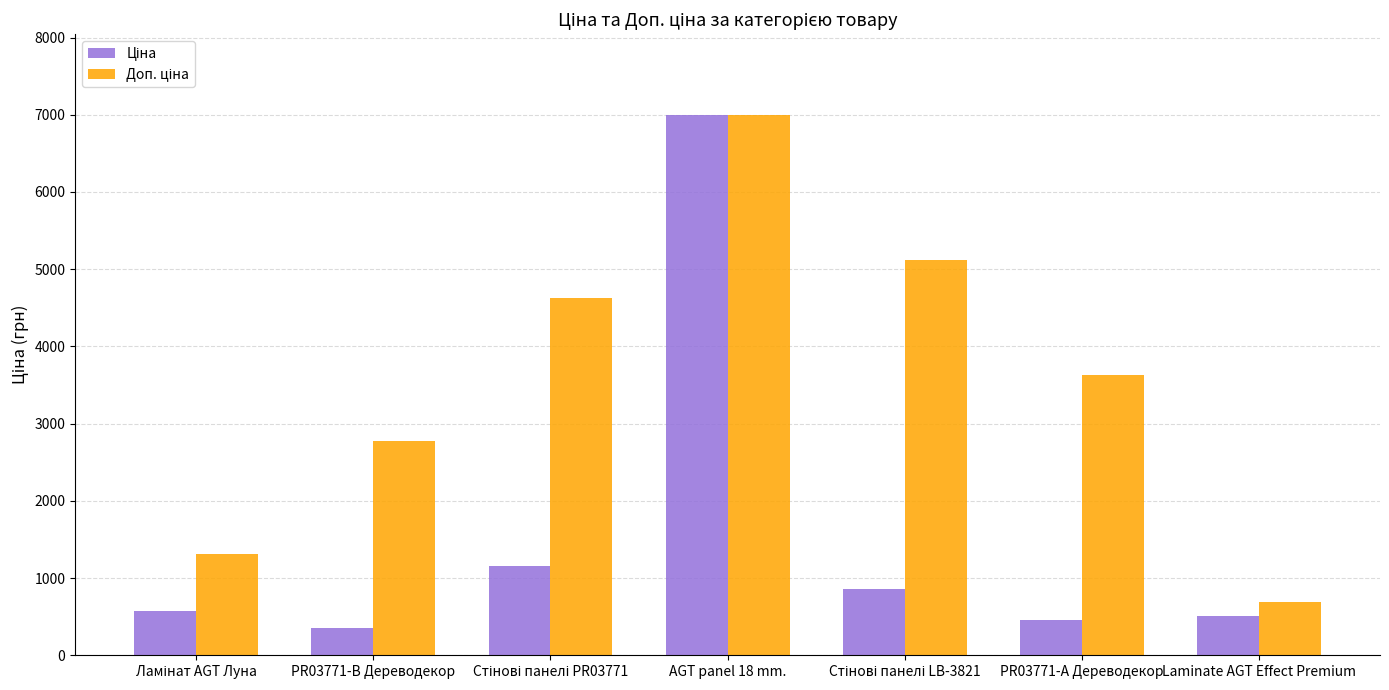

At which category is the sum across all series the highest?

AGT panel 18 mm.